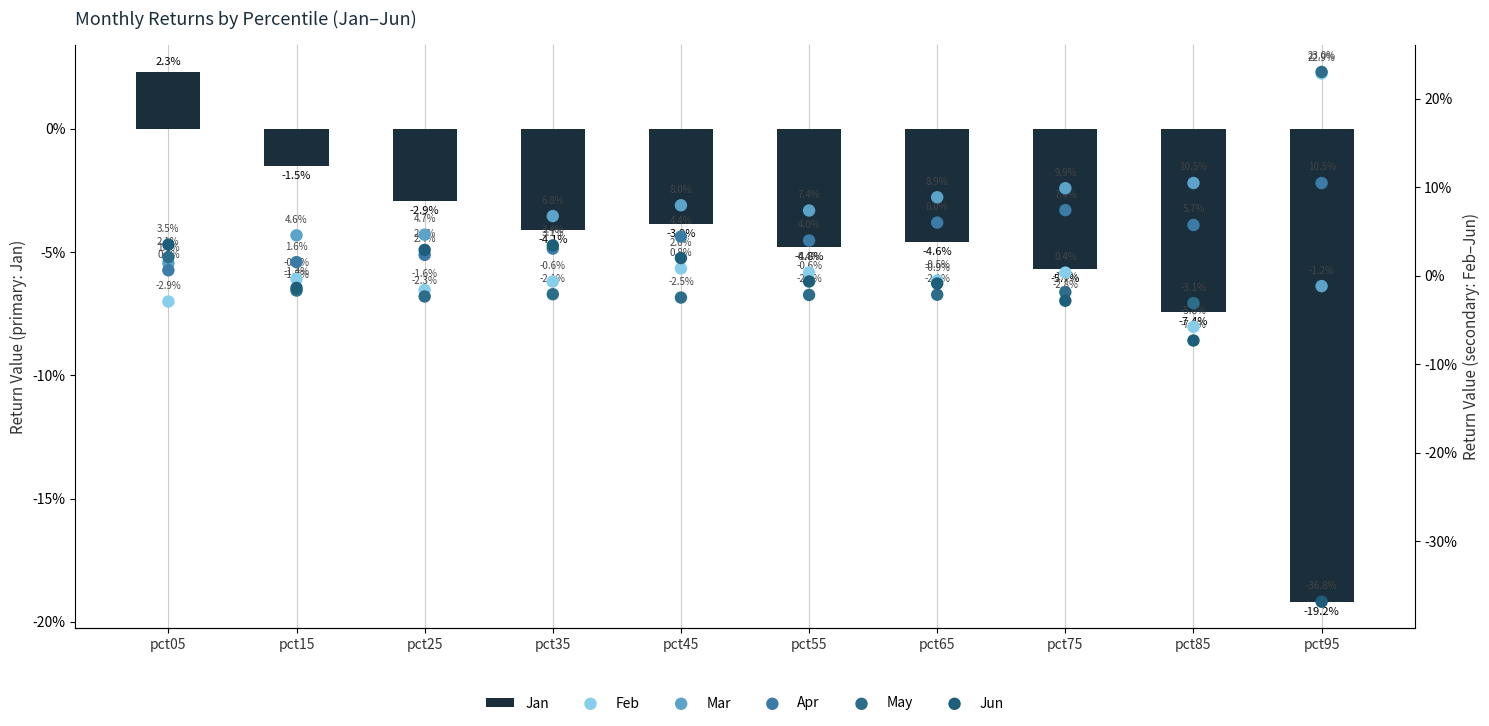

Which series reaches the maximum Y coordinate?

May